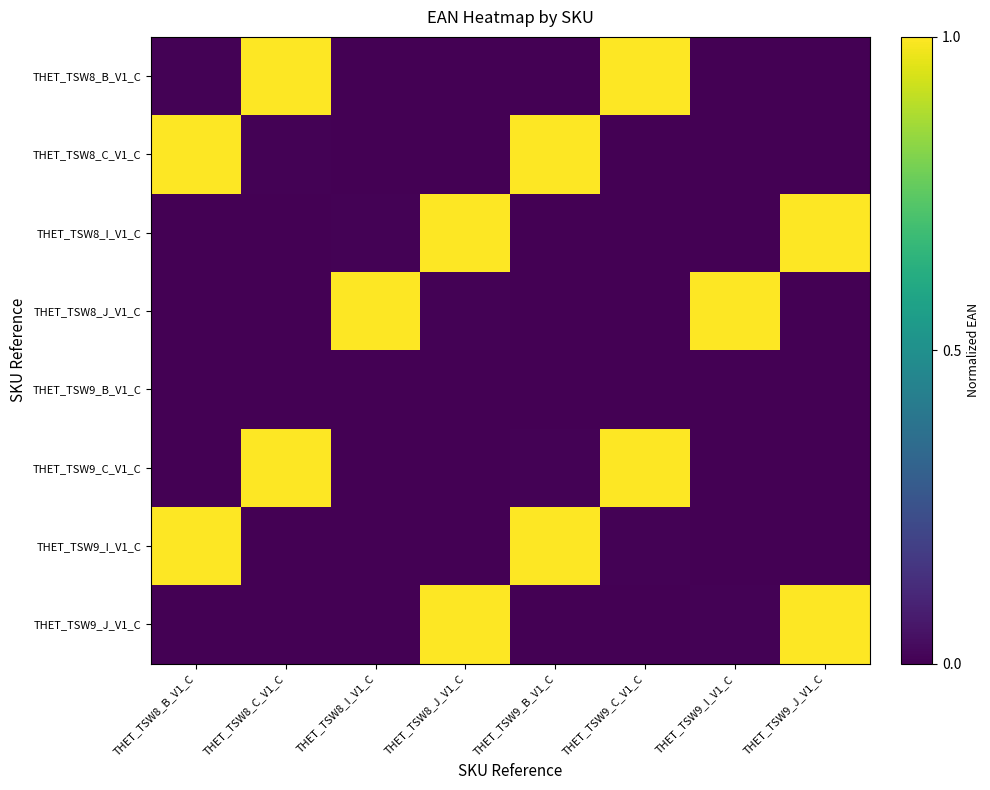

Reading left to right, list all the values displayed in this chart.

THET_TSW8_B_V1_C: THET_TSW8_B_V1_C=0.0	THET_TSW8_C_V1_C=1.0	THET_TSW8_I_V1_C=0.0	THET_TSW8_J_V1_C=0.0	THET_TSW9_B_V1_C=0.0	THET_TSW9_C_V1_C=1.0	THET_TSW9_I_V1_C=0.0	THET_TSW9_J_V1_C=0.0
THET_TSW8_C_V1_C: THET_TSW8_B_V1_C=1.0	THET_TSW8_C_V1_C=0.0	THET_TSW8_I_V1_C=0.0	THET_TSW8_J_V1_C=0.0	THET_TSW9_B_V1_C=1.0	THET_TSW9_C_V1_C=0.0	THET_TSW9_I_V1_C=0.0	THET_TSW9_J_V1_C=0.0
THET_TSW8_I_V1_C: THET_TSW8_B_V1_C=0.0	THET_TSW8_C_V1_C=0.0	THET_TSW8_I_V1_C=0.0	THET_TSW8_J_V1_C=1.0	THET_TSW9_B_V1_C=0.0	THET_TSW9_C_V1_C=0.0	THET_TSW9_I_V1_C=0.0	THET_TSW9_J_V1_C=1.0
THET_TSW8_J_V1_C: THET_TSW8_B_V1_C=0.0	THET_TSW8_C_V1_C=0.0	THET_TSW8_I_V1_C=1.0	THET_TSW8_J_V1_C=0.0	THET_TSW9_B_V1_C=0.0	THET_TSW9_C_V1_C=0.0	THET_TSW9_I_V1_C=1.0	THET_TSW9_J_V1_C=0.0
THET_TSW9_B_V1_C: THET_TSW8_B_V1_C=0.0	THET_TSW8_C_V1_C=0.0	THET_TSW8_I_V1_C=0.0	THET_TSW8_J_V1_C=0.0	THET_TSW9_B_V1_C=0.0	THET_TSW9_C_V1_C=0.0	THET_TSW9_I_V1_C=0.0	THET_TSW9_J_V1_C=0.0
THET_TSW9_C_V1_C: THET_TSW8_B_V1_C=0.0	THET_TSW8_C_V1_C=1.0	THET_TSW8_I_V1_C=0.0	THET_TSW8_J_V1_C=0.0	THET_TSW9_B_V1_C=0.0	THET_TSW9_C_V1_C=1.0	THET_TSW9_I_V1_C=0.0	THET_TSW9_J_V1_C=0.0
THET_TSW9_I_V1_C: THET_TSW8_B_V1_C=1.0	THET_TSW8_C_V1_C=0.0	THET_TSW8_I_V1_C=0.0	THET_TSW8_J_V1_C=0.0	THET_TSW9_B_V1_C=1.0	THET_TSW9_C_V1_C=0.0	THET_TSW9_I_V1_C=0.0	THET_TSW9_J_V1_C=0.0
THET_TSW9_J_V1_C: THET_TSW8_B_V1_C=0.0	THET_TSW8_C_V1_C=0.0	THET_TSW8_I_V1_C=0.0	THET_TSW8_J_V1_C=1.0	THET_TSW9_B_V1_C=0.0	THET_TSW9_C_V1_C=0.0	THET_TSW9_I_V1_C=0.0	THET_TSW9_J_V1_C=1.0